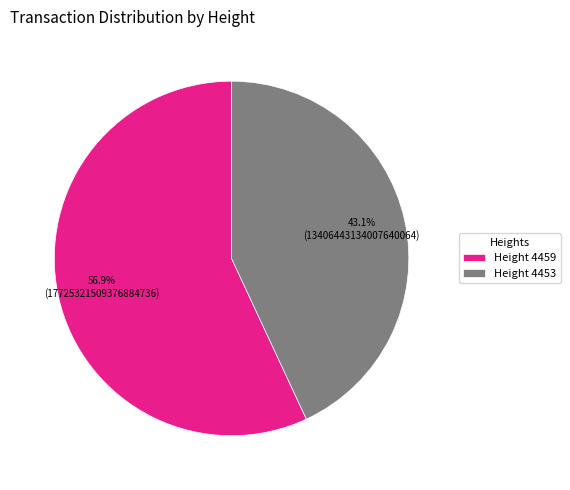

What is the smallest slice in the pie chart?

Height 4453